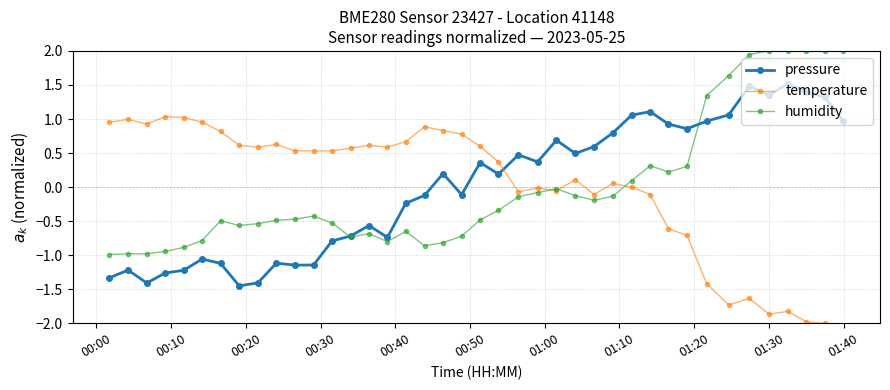

List the series in order of their peak value, highest first.

humidity, pressure, temperature